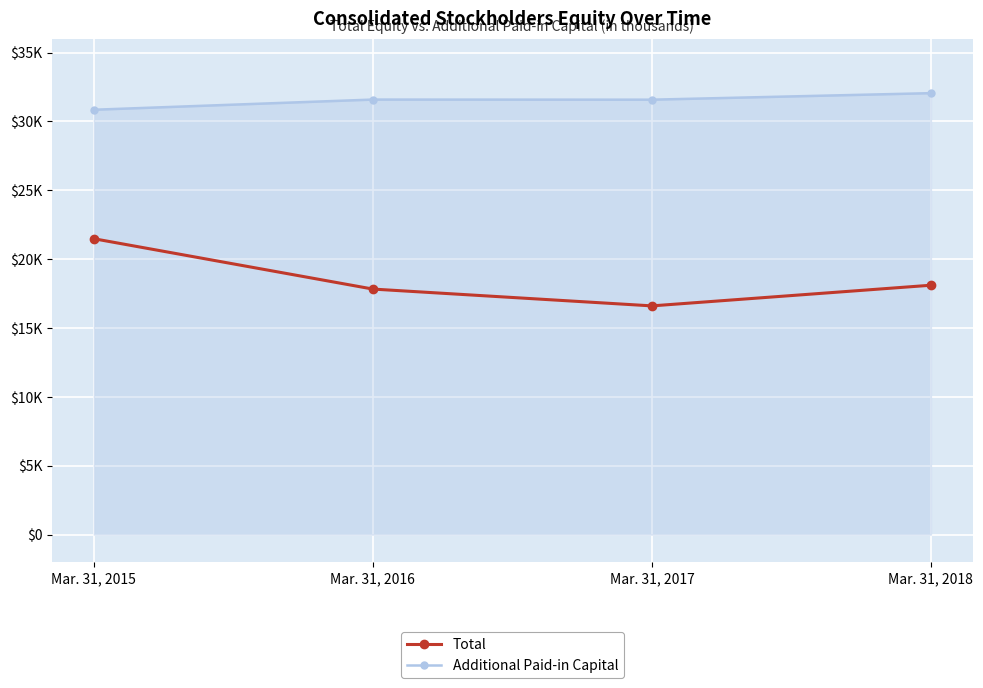

Is this an area chart (filled region under the line)?

Yes